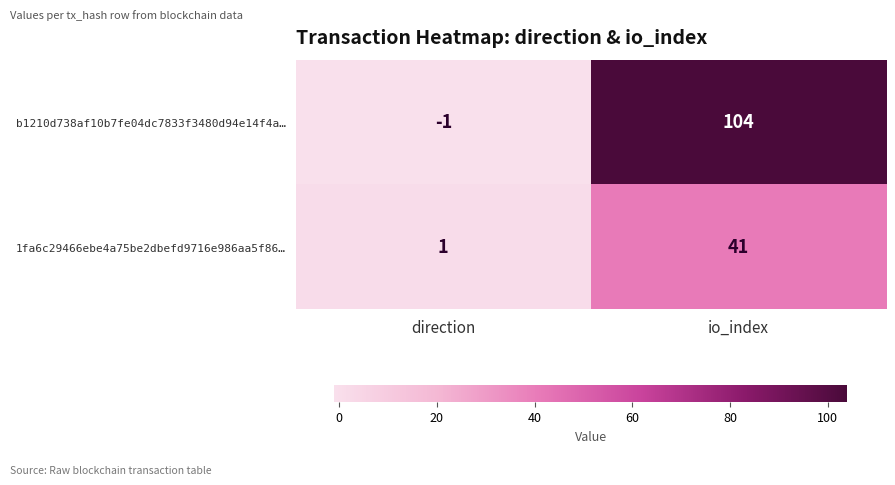

What is the sum of all 1fa6c29466ebe4a75be2dbefd9716e986aa5f86… values?

42